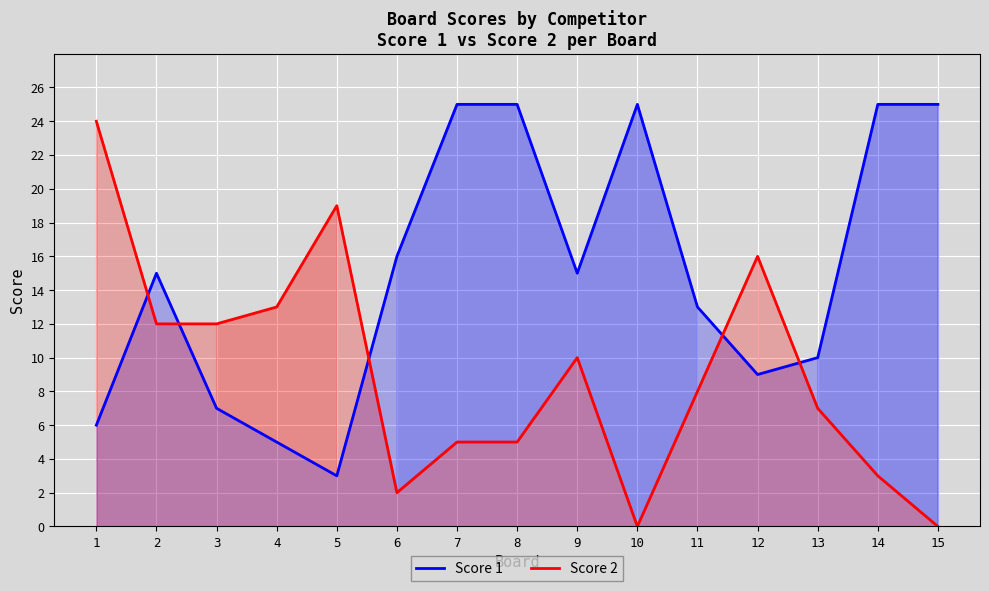

At how many categories does at least one series exceed 5?

15